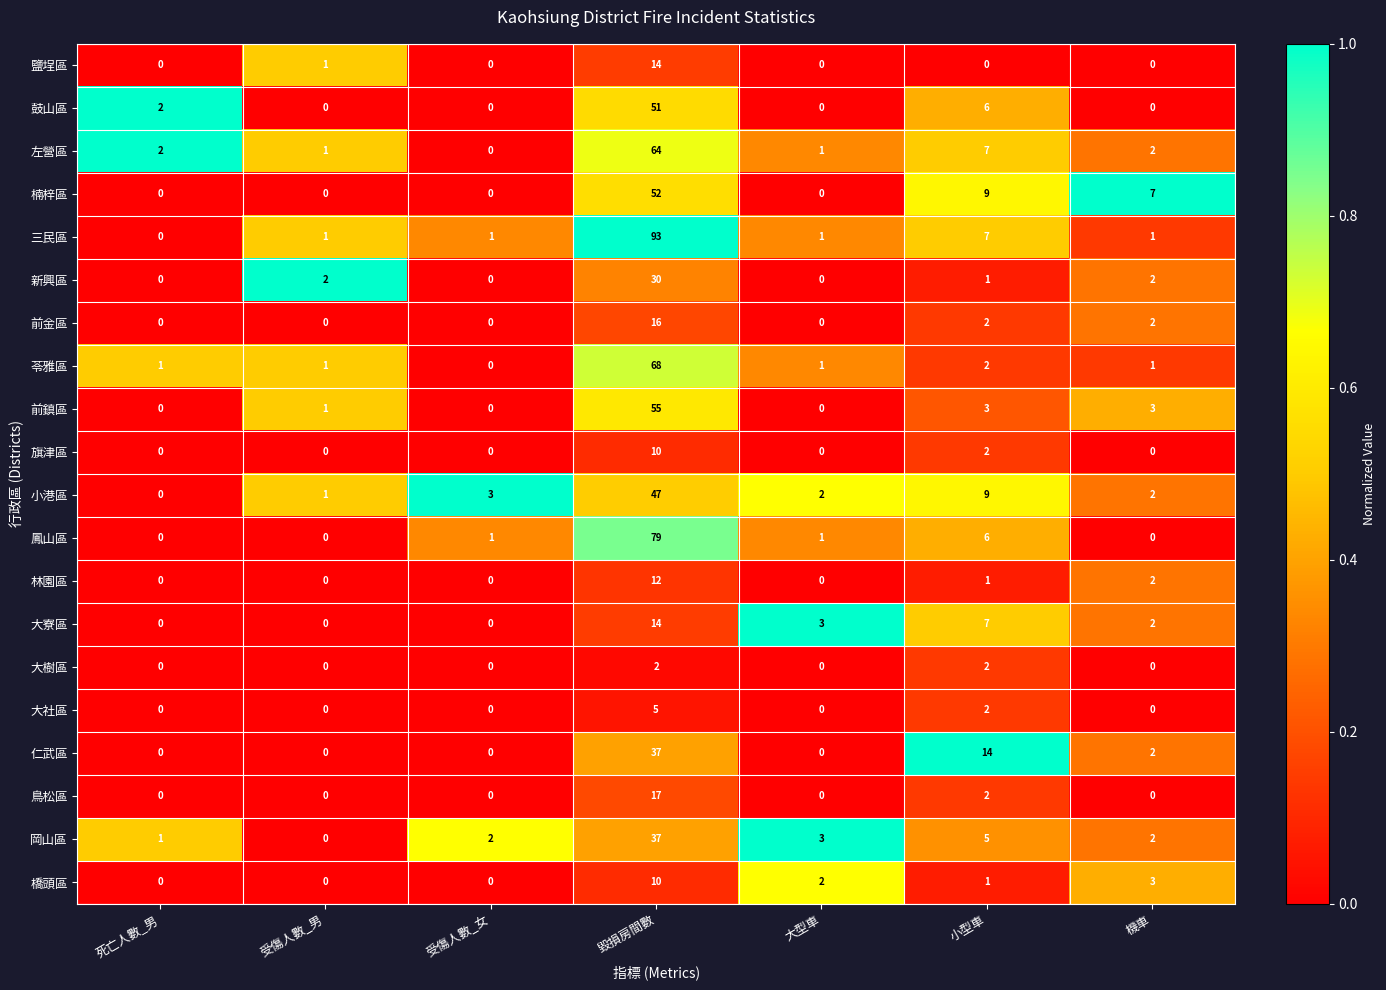

How many series are shown in this chart?

20